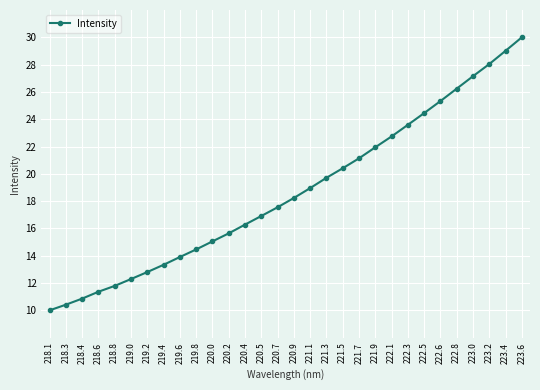

At which category does the chart reach its minimum across all series?

218.1